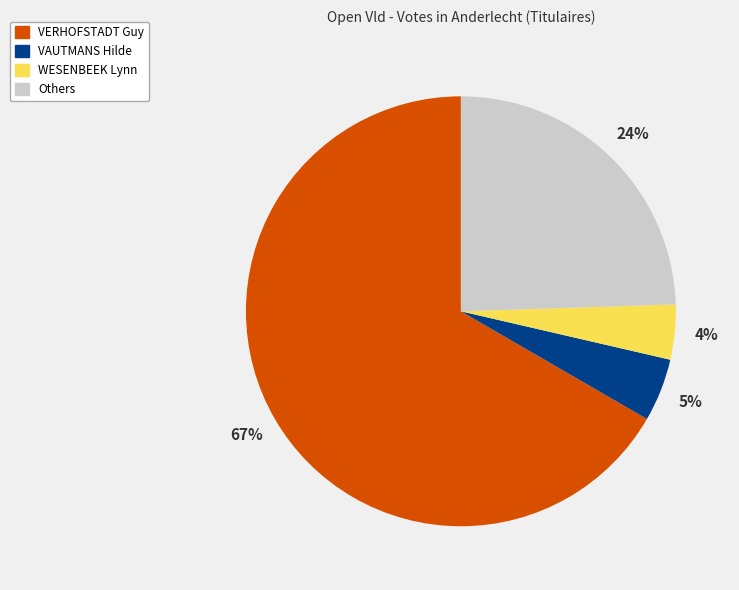

To the nearest percent, what percentage of the pie is VERHOFSTADT Guy?

67%